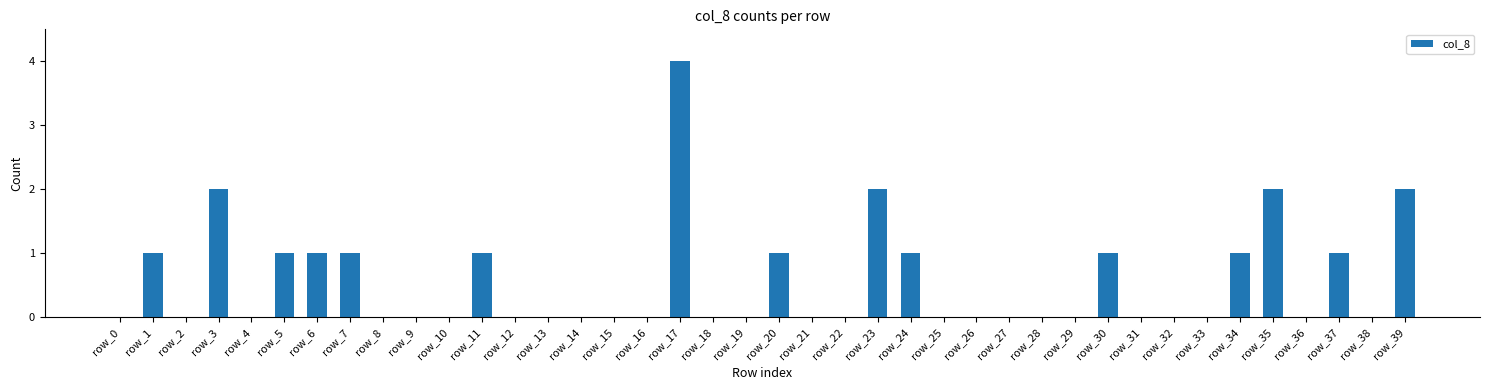

Reading left to right, extract all data points from this chart.

0	1	0	2	0	1	1	1	0	0	0	1	0	0	0	0	0	4	0	0	1	0	0	2	1	0	0	0	0	0	1	0	0	0	1	2	0	1	0	2